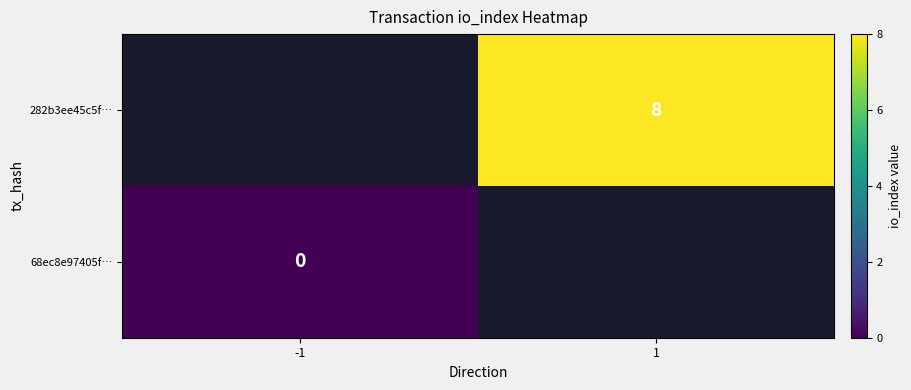

The 282b3ee45c5f… series shows 8 at 1. True or false?

True